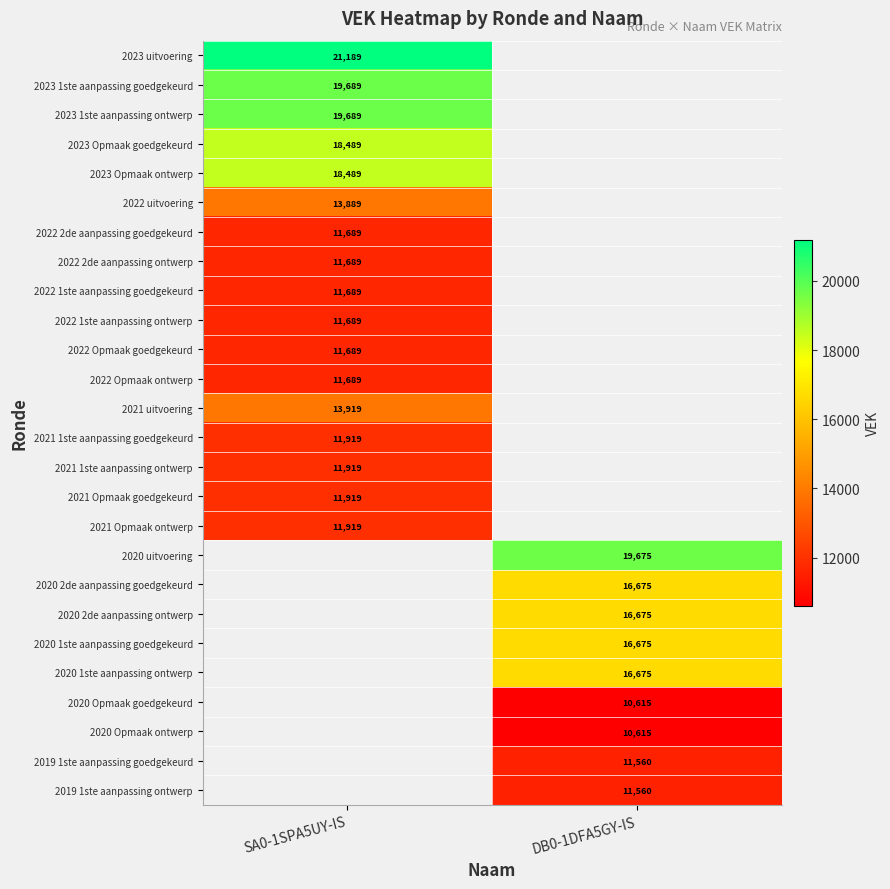

The value of 2020 2de aanpassing goedgekeurd at DB0-1DFA5GY-IS is 16675. True or false?

True